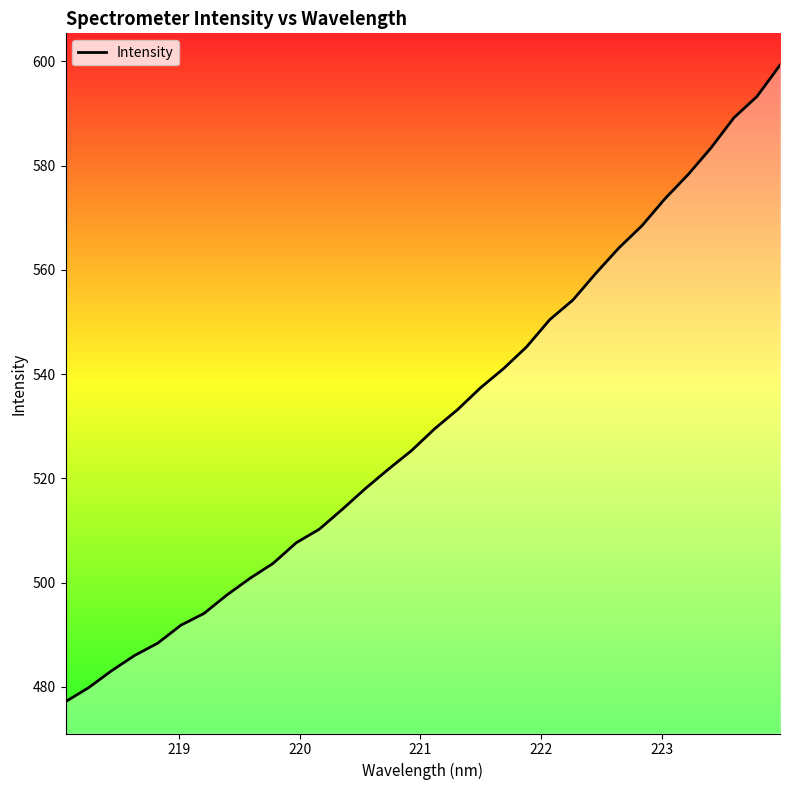

What is the minimum value shown in the chart?

477.2